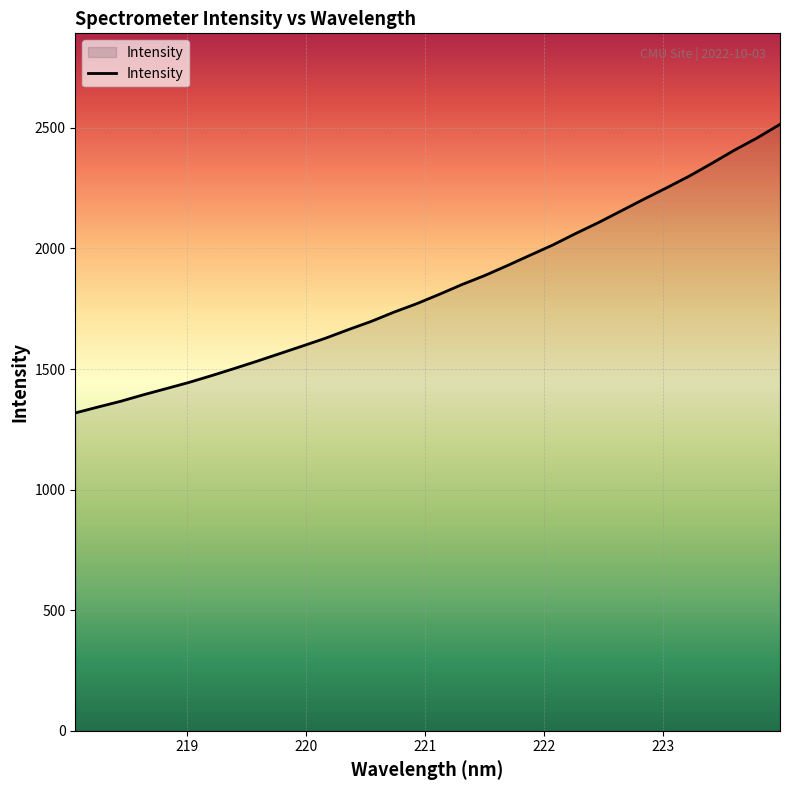

What is the sum of all values?

58721.6